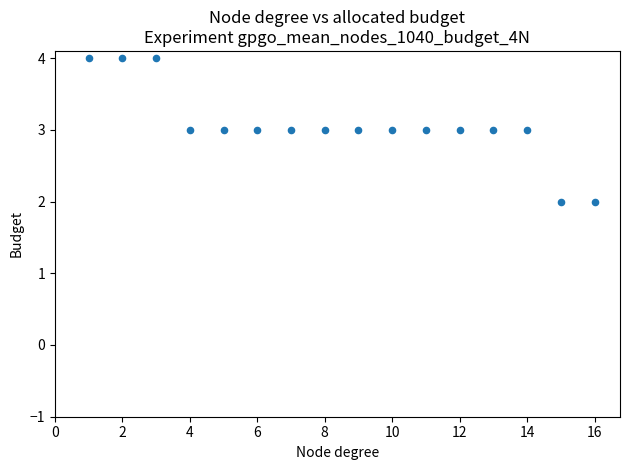

List the coordinates of all points as (X, Y) pairs, reading left to right.

(1, 4)  (2, 4)  (3, 4)  (4, 3)  (5, 3)  (6, 3)  (7, 3)  (8, 3)  (9, 3)  (10, 3)  (11, 3)  (12, 3)  (13, 3)  (14, 3)  (15, 2)  (16, 2)